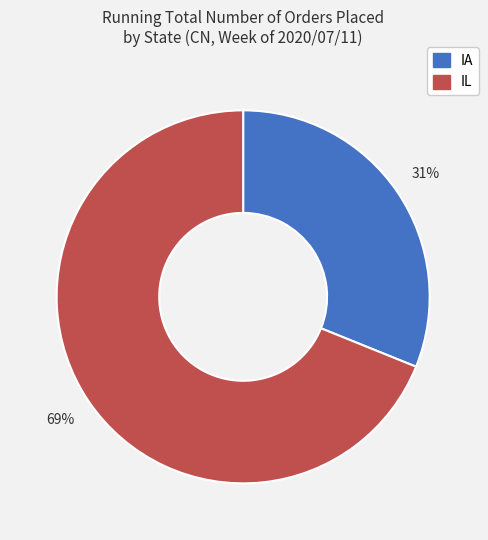

Between IL and IA, which is larger?

IL